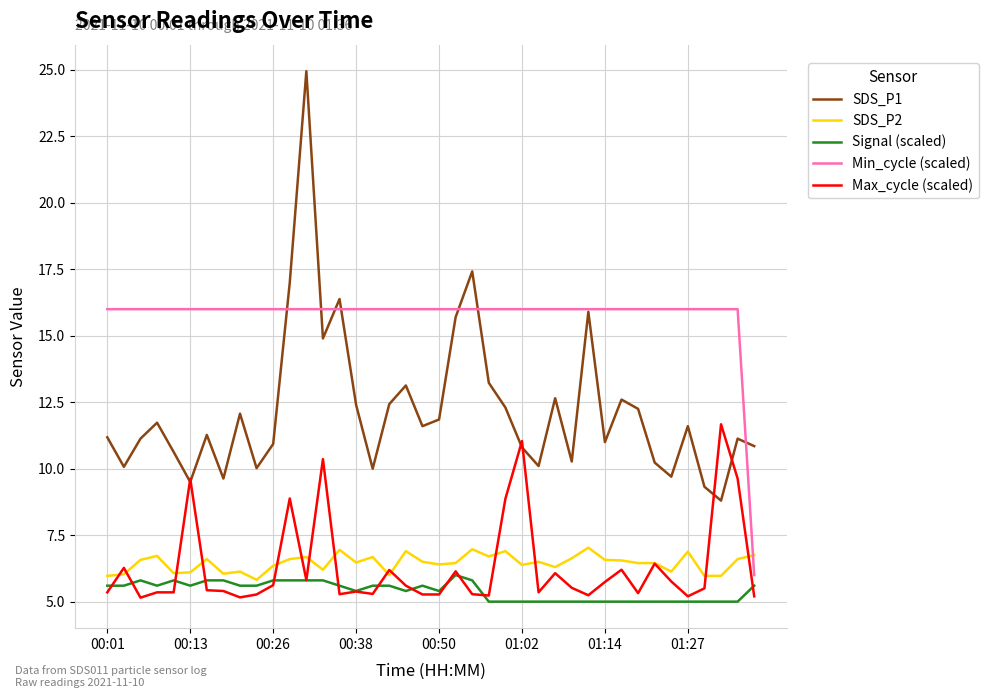

Which series has the largest range (max minus min)?

SDS_P1